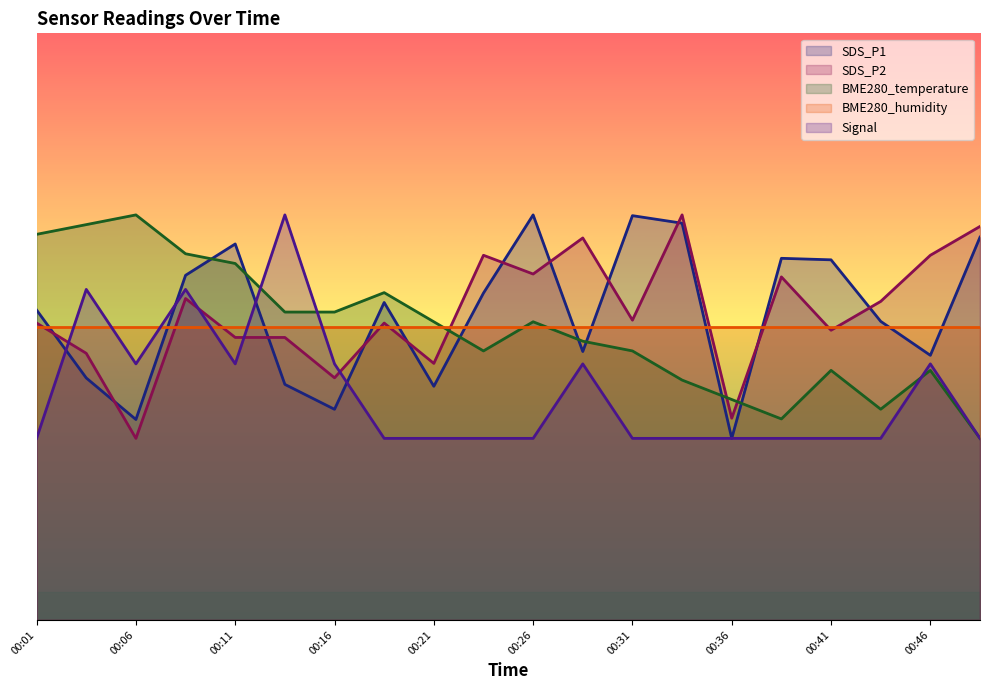

What value does the Signal series have at 00:16?

-13.3